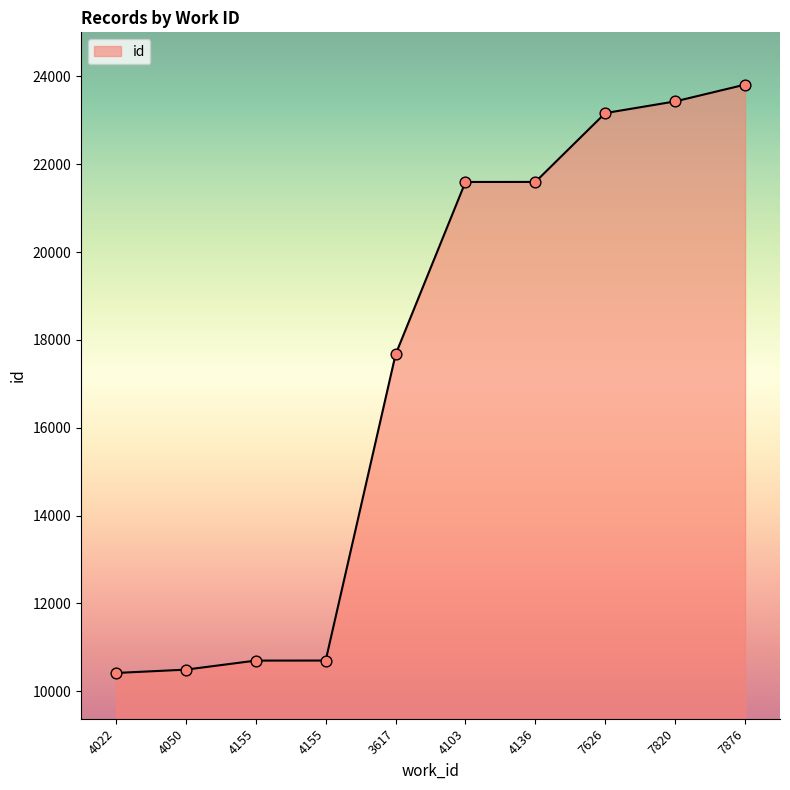

Which has a higher value, 4155 or 7626?

7626